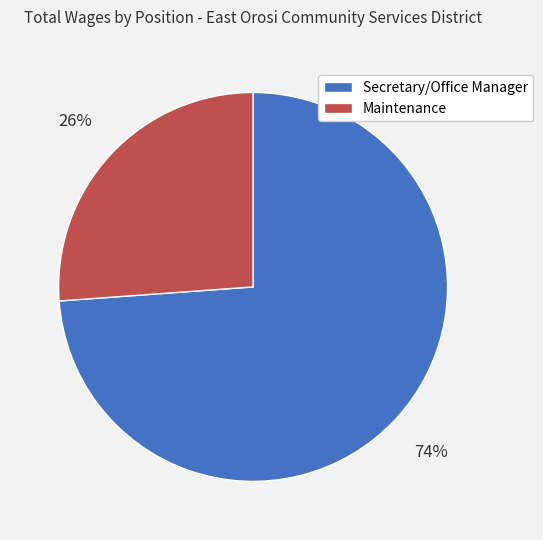

To the nearest percent, what is the average slice percentage?

50%